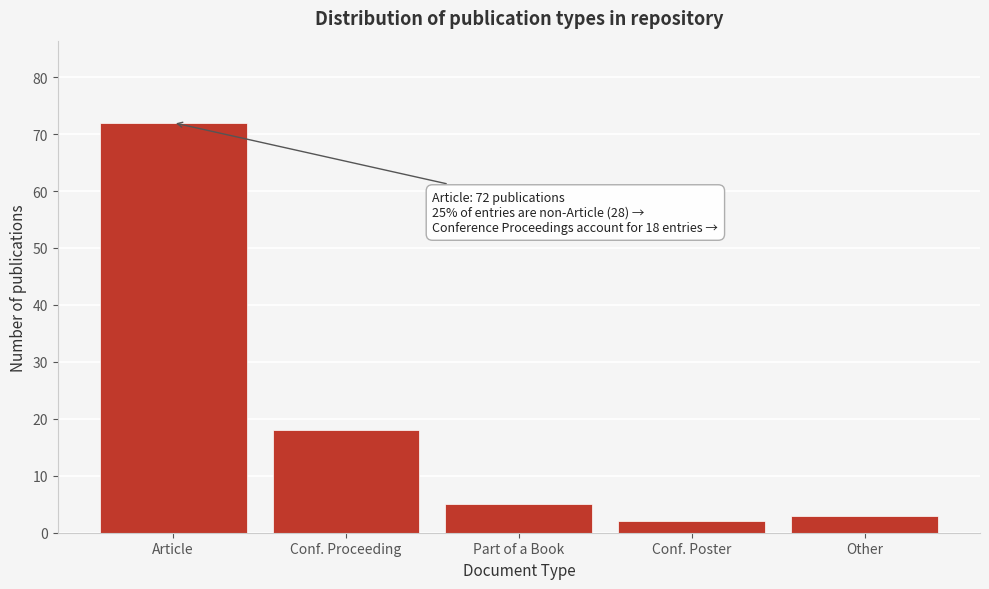

Reading left to right, what are all the values shown in this chart?

72	18	5	2	3